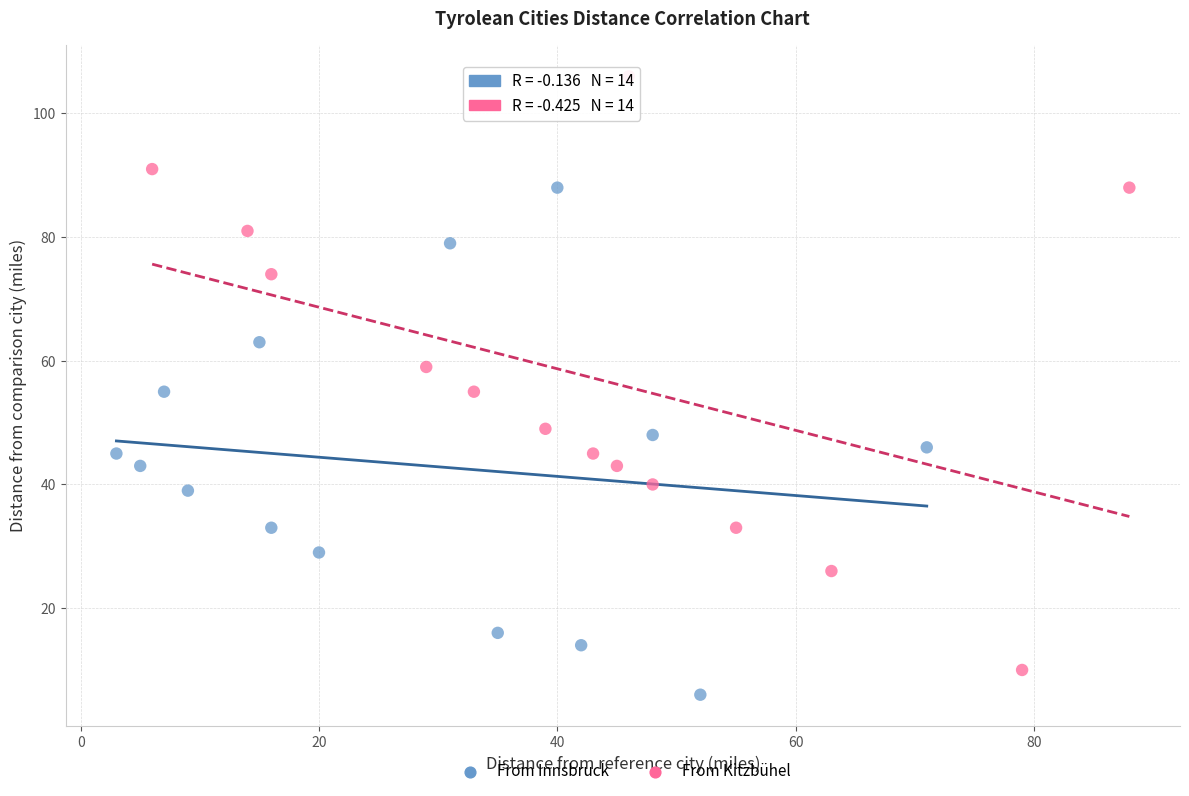

Which series has the widest spread of Y values?

From Kitzbühel